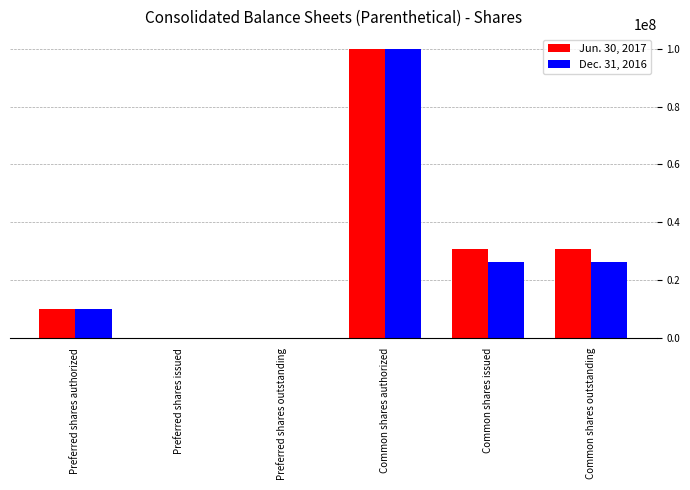

How many categories are shown in the chart?

6